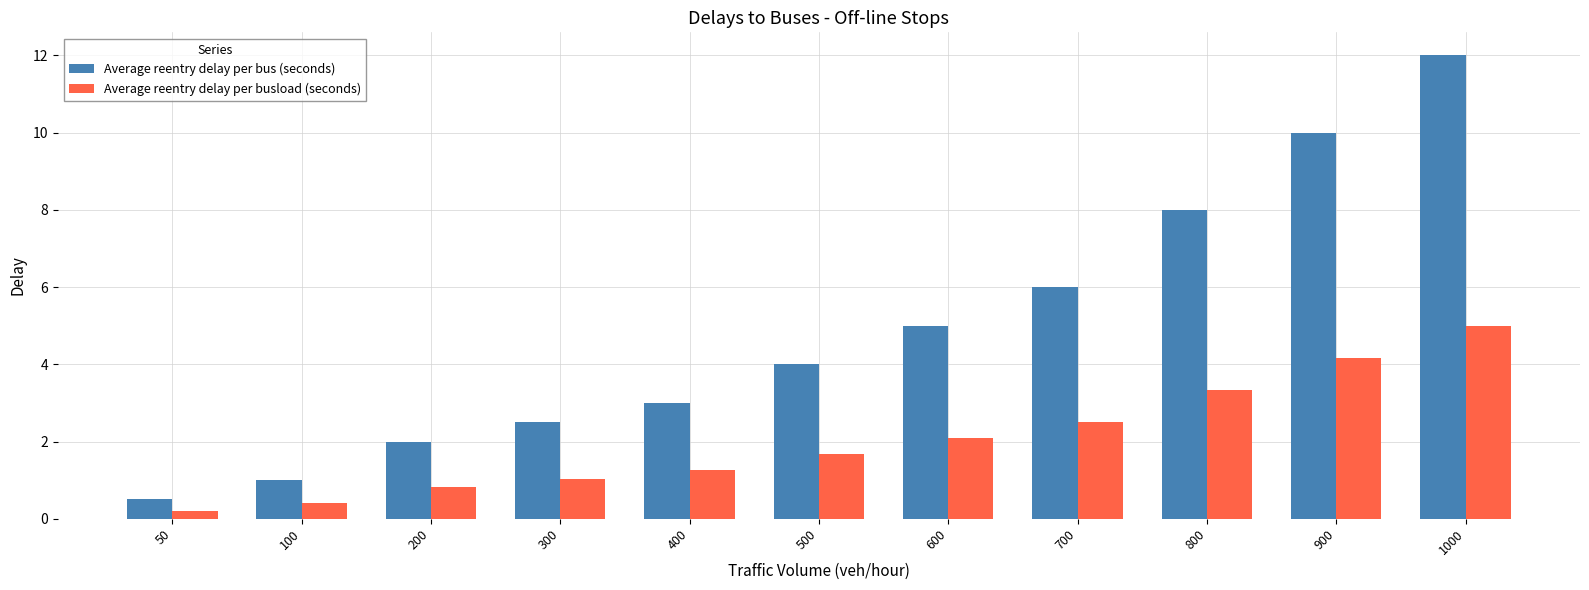

What is the average value of the Average reentry delay per busload (seconds) series?

2.0